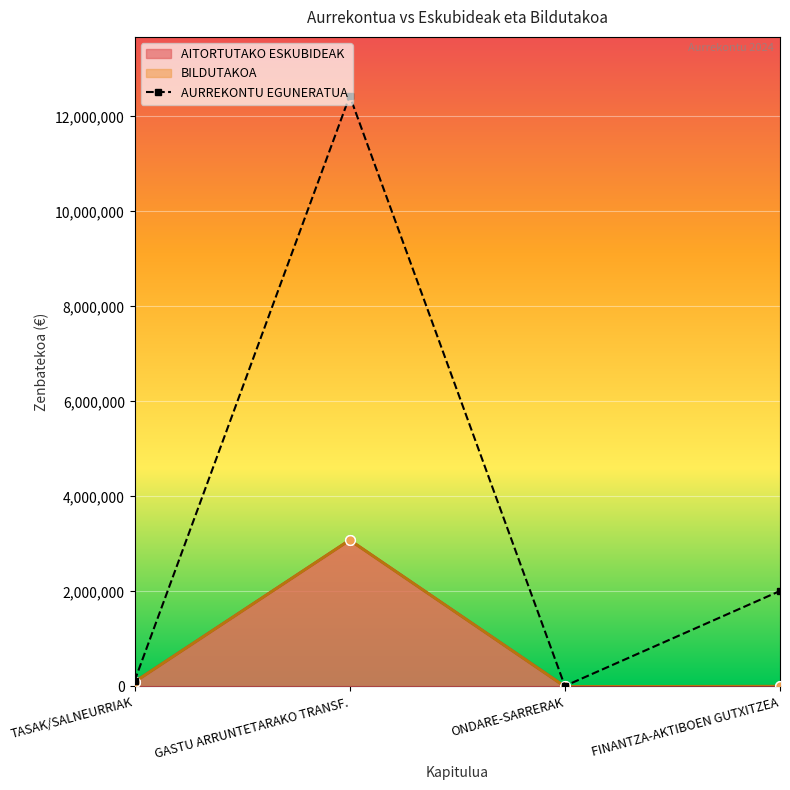

Rank the categories by value from lowest to highest.

ONDARE-SARRERAK, TASAK/SALNEURRIAK, FINANTZA-AKTIBOEN GUTXITZEA, GASTU ARRUNTETARAKO TRANSF.